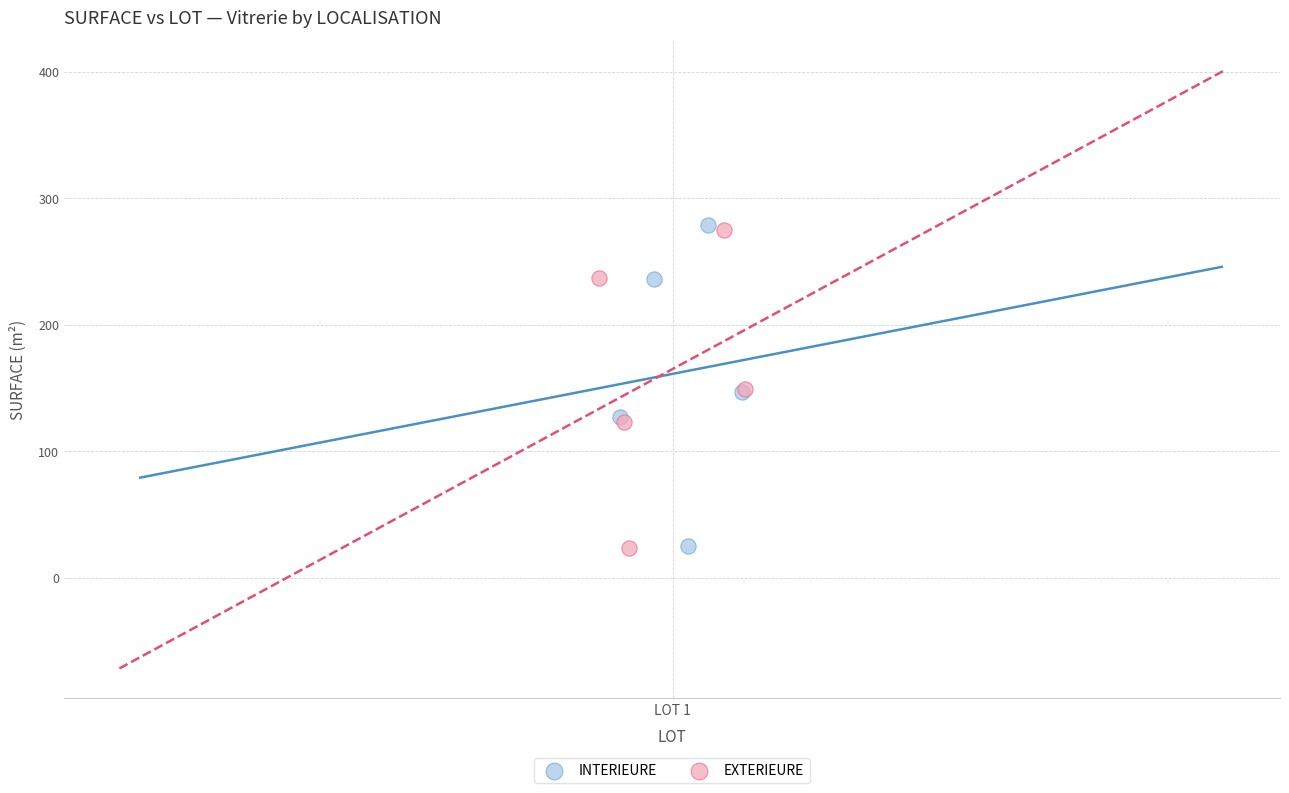

Which series has the largest Y range (max minus min)?

INTERIEURE